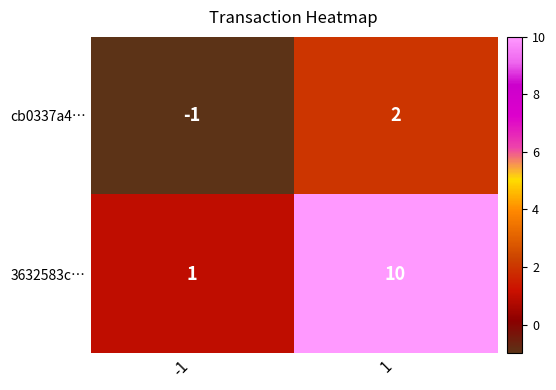

True or false: cb0337a4… has a value of 2 at 1.

True